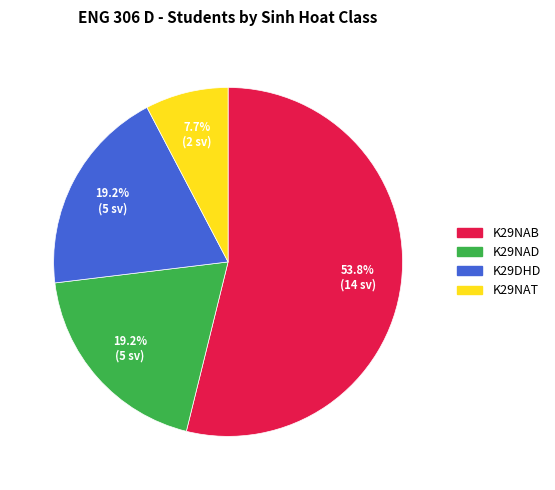

Is there any slice that represents more than half of the pie?

Yes